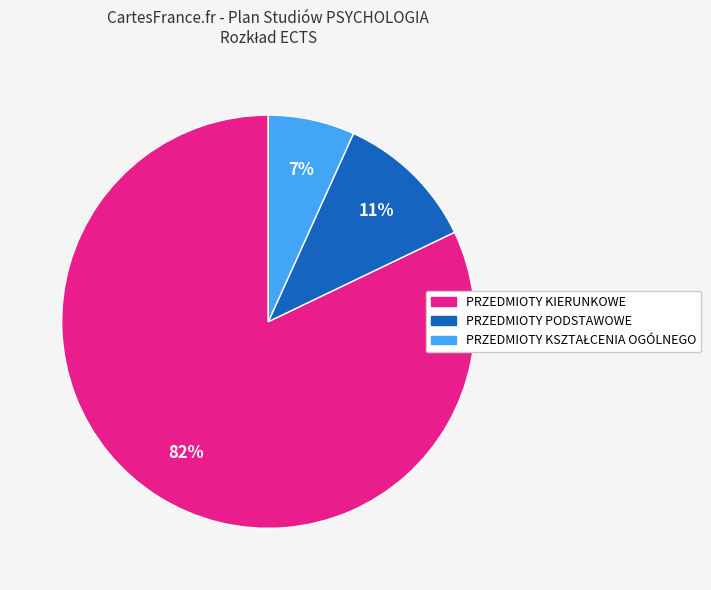

To the nearest percent, what is the average slice percentage?

33%